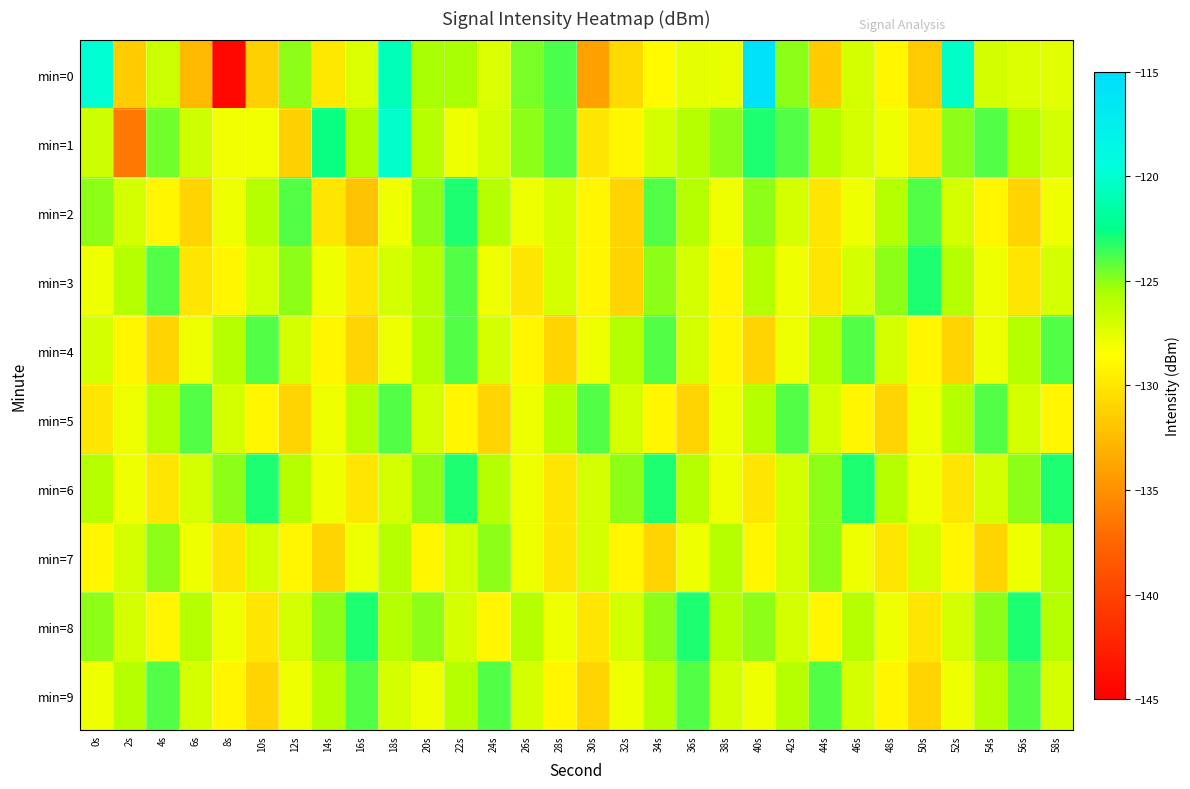

Reading left to right, list all the values displayed in this chart.

min=0: 0s=-119.9	2s=-131.5	4s=-126.7	6s=-132.6	8s=-144.4	10s=-131.3	12s=-125.0	14s=-129.8	16s=-127.2	18s=-120.8	20s=-125.5	22s=-125.5	24s=-127.3	26s=-124.6	28s=-123.8	30s=-133.9	32s=-130.6	34s=-128.8	36s=-127.6	38s=-127.7	40s=-115.8	42s=-125.0	44s=-131.4	46s=-127.1	48s=-129.0	50s=-131.6	52s=-120.3	54s=-126.9	56s=-127.2	58s=-127.5
min=1: 0s=-126.8	2s=-136.4	4s=-124.5	6s=-126.8	8s=-128.1	10s=-128.0	12s=-131.2	14s=-122.6	16s=-125.8	18s=-120.3	20s=-126.0	22s=-128.0	24s=-127.0	26s=-125.0	28s=-124.0	30s=-130.0	32s=-129.0	34s=-127.0	36s=-126.0	38s=-125.0	40s=-123.0	42s=-124.0	44s=-126.0	46s=-127.0	48s=-128.0	50s=-130.0	52s=-125.0	54s=-124.0	56s=-126.0	58s=-127.0
min=2: 0s=-125.0	2s=-127.0	4s=-129.0	6s=-131.0	8s=-128.0	10s=-126.0	12s=-124.0	14s=-130.0	16s=-132.0	18s=-128.0	20s=-125.0	22s=-123.0	24s=-126.0	26s=-128.0	28s=-127.0	30s=-129.0	32s=-131.0	34s=-124.0	36s=-126.0	38s=-128.0	40s=-125.0	42s=-127.0	44s=-130.0	46s=-128.0	48s=-126.0	50s=-124.0	52s=-127.0	54s=-129.0	56s=-131.0	58s=-128.0
min=3: 0s=-128.0	2s=-126.0	4s=-124.0	6s=-130.0	8s=-129.0	10s=-127.0	12s=-125.0	14s=-128.0	16s=-130.0	18s=-127.0	20s=-126.0	22s=-124.0	24s=-128.0	26s=-130.0	28s=-127.0	30s=-129.0	32s=-131.0	34s=-125.0	36s=-127.0	38s=-129.0	40s=-126.0	42s=-128.0	44s=-130.0	46s=-127.0	48s=-125.0	50s=-123.0	52s=-126.0	54s=-128.0	56s=-130.0	58s=-127.0
min=4: 0s=-127.0	2s=-129.0	4s=-131.0	6s=-128.0	8s=-126.0	10s=-124.0	12s=-127.0	14s=-129.0	16s=-131.0	18s=-128.0	20s=-126.0	22s=-124.0	24s=-127.0	26s=-129.0	28s=-131.0	30s=-128.0	32s=-126.0	34s=-124.0	36s=-127.0	38s=-129.0	40s=-131.0	42s=-128.0	44s=-126.0	46s=-124.0	48s=-127.0	50s=-129.0	52s=-131.0	54s=-128.0	56s=-126.0	58s=-124.0
min=5: 0s=-130.0	2s=-128.0	4s=-126.0	6s=-124.0	8s=-127.0	10s=-129.0	12s=-131.0	14s=-128.0	16s=-126.0	18s=-124.0	20s=-127.0	22s=-129.0	24s=-131.0	26s=-128.0	28s=-126.0	30s=-124.0	32s=-127.0	34s=-129.0	36s=-131.0	38s=-128.0	40s=-126.0	42s=-124.0	44s=-127.0	46s=-129.0	48s=-131.0	50s=-128.0	52s=-126.0	54s=-124.0	56s=-127.0	58s=-129.0
min=6: 0s=-126.0	2s=-128.0	4s=-130.0	6s=-127.0	8s=-125.0	10s=-123.0	12s=-126.0	14s=-128.0	16s=-130.0	18s=-127.0	20s=-125.0	22s=-123.0	24s=-126.0	26s=-128.0	28s=-130.0	30s=-127.0	32s=-125.0	34s=-123.0	36s=-126.0	38s=-128.0	40s=-130.0	42s=-127.0	44s=-125.0	46s=-123.0	48s=-126.0	50s=-128.0	52s=-130.0	54s=-127.0	56s=-125.0	58s=-123.0
min=7: 0s=-129.0	2s=-127.0	4s=-125.0	6s=-128.0	8s=-130.0	10s=-127.0	12s=-129.0	14s=-131.0	16s=-128.0	18s=-126.0	20s=-129.0	22s=-127.0	24s=-125.0	26s=-128.0	28s=-130.0	30s=-127.0	32s=-129.0	34s=-131.0	36s=-128.0	38s=-126.0	40s=-129.0	42s=-127.0	44s=-125.0	46s=-128.0	48s=-130.0	50s=-127.0	52s=-129.0	54s=-131.0	56s=-128.0	58s=-126.0
min=8: 0s=-125.0	2s=-127.0	4s=-129.0	6s=-126.0	8s=-128.0	10s=-130.0	12s=-127.0	14s=-125.0	16s=-123.0	18s=-126.0	20s=-125.0	22s=-127.0	24s=-129.0	26s=-126.0	28s=-128.0	30s=-130.0	32s=-127.0	34s=-125.0	36s=-123.0	38s=-126.0	40s=-125.0	42s=-127.0	44s=-129.0	46s=-126.0	48s=-128.0	50s=-130.0	52s=-127.0	54s=-125.0	56s=-123.0	58s=-126.0
min=9: 0s=-128.0	2s=-126.0	4s=-124.0	6s=-127.0	8s=-129.0	10s=-131.0	12s=-128.0	14s=-126.0	16s=-124.0	18s=-127.0	20s=-128.0	22s=-126.0	24s=-124.0	26s=-127.0	28s=-129.0	30s=-131.0	32s=-128.0	34s=-126.0	36s=-124.0	38s=-127.0	40s=-128.0	42s=-126.0	44s=-124.0	46s=-127.0	48s=-129.0	50s=-131.0	52s=-128.0	54s=-126.0	56s=-124.0	58s=-127.0